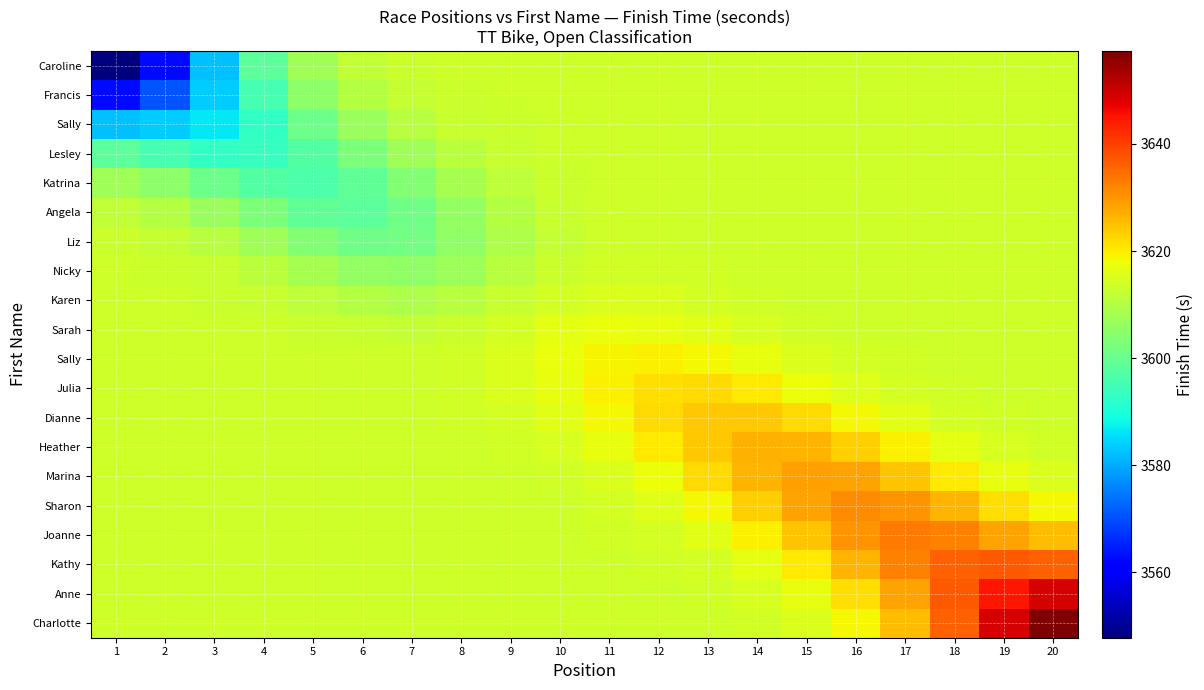

Which has a higher value, 5 or 10?

10